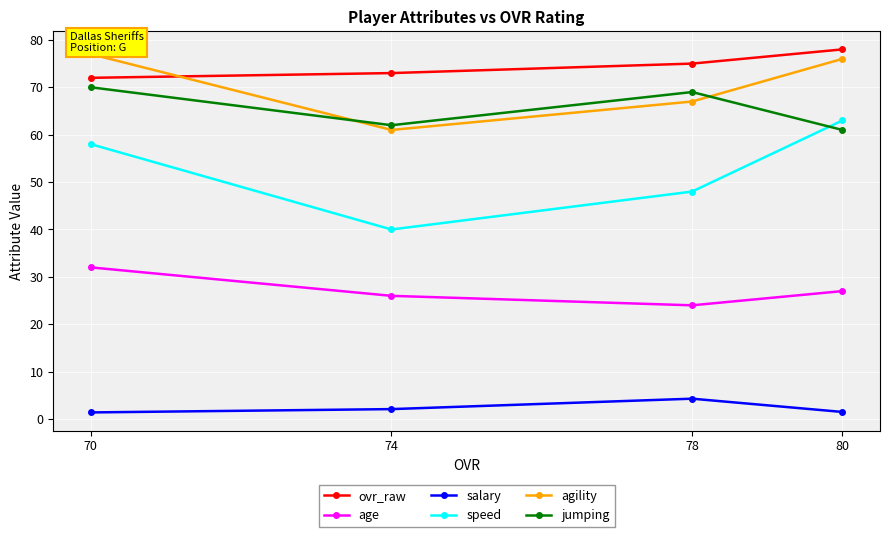

Where is the first local maximum for jumping?

78